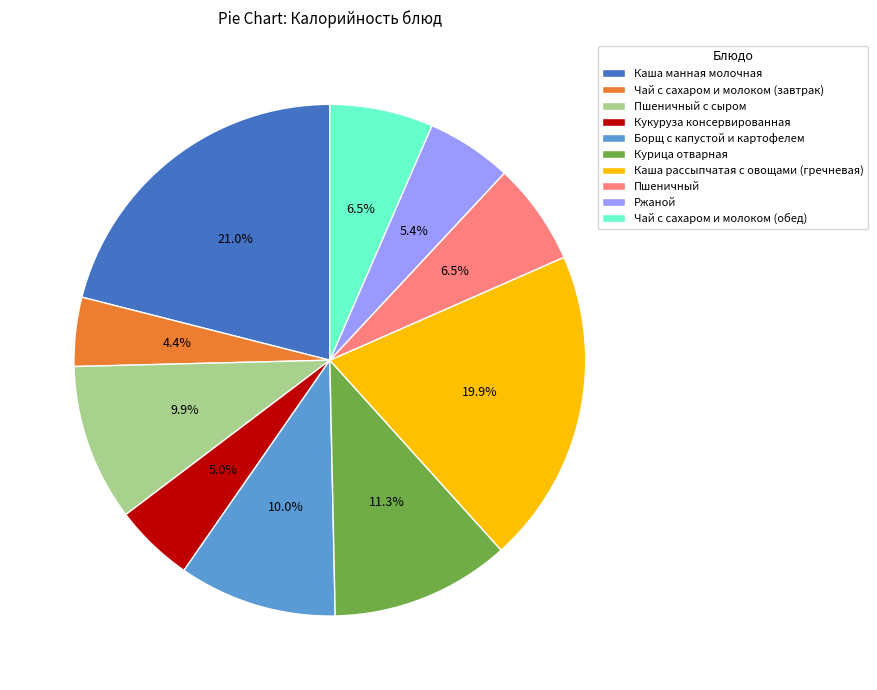

Which category has the biggest portion of the pie?

Каша манная молочная